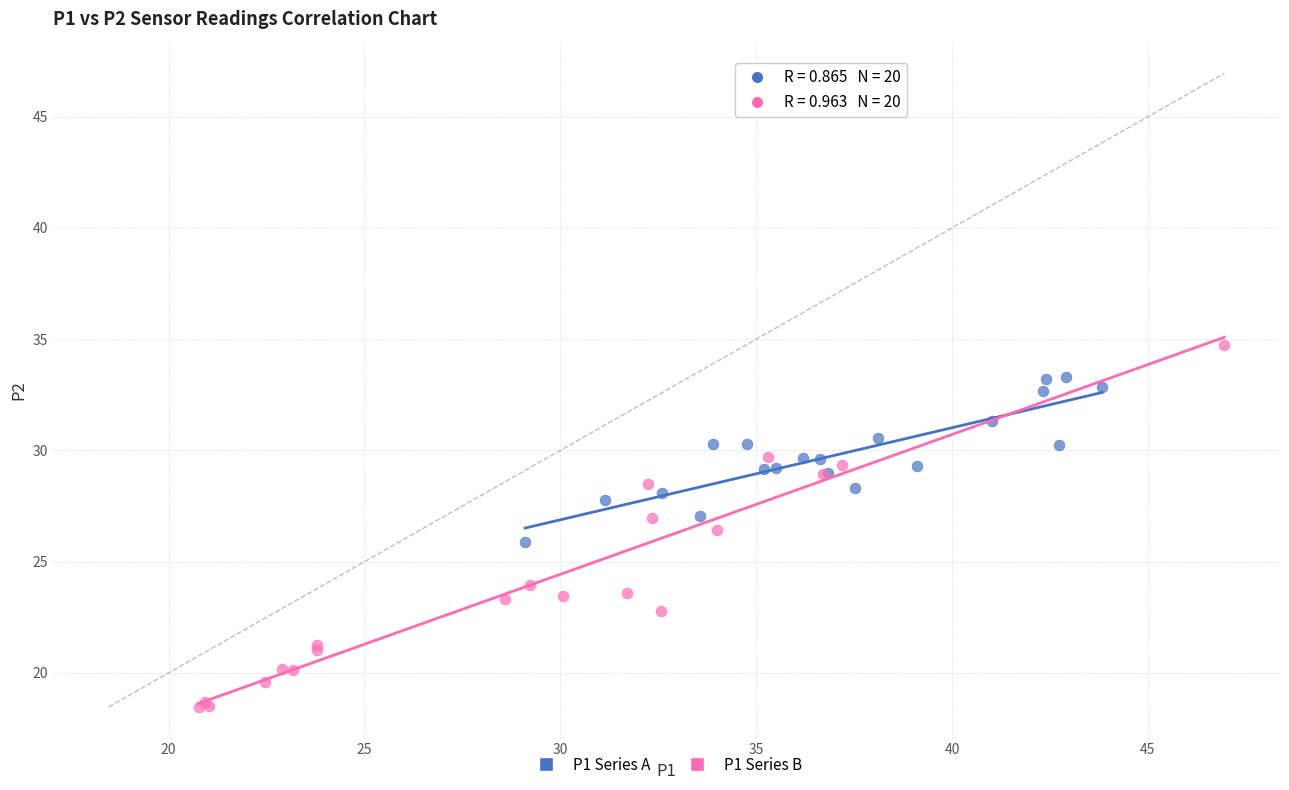

What are all the series names shown in the legend?

P1 Series A, P1 Series B